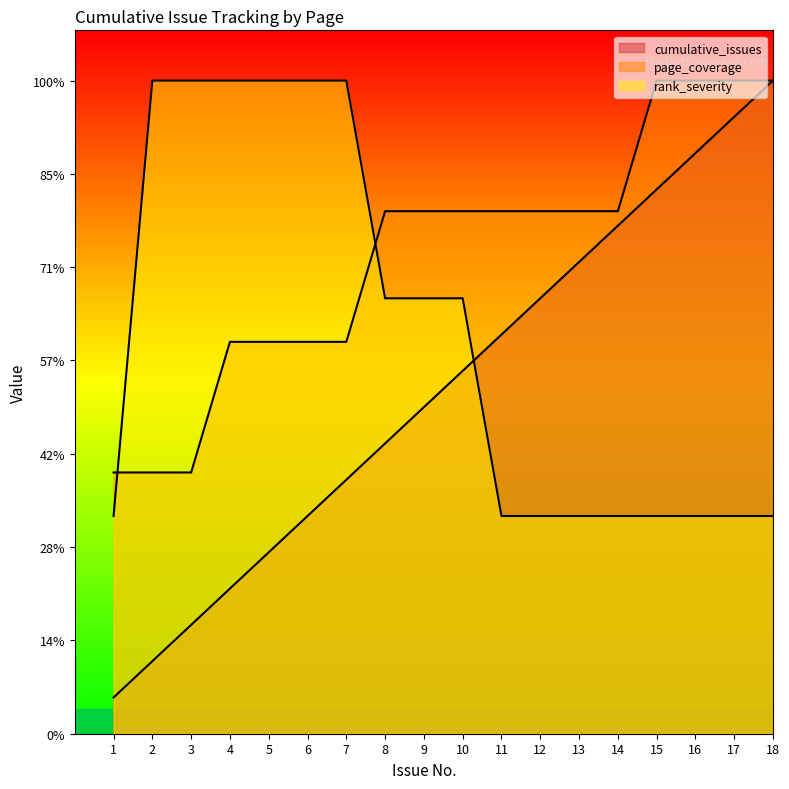

How many categories are shown in the chart?

18